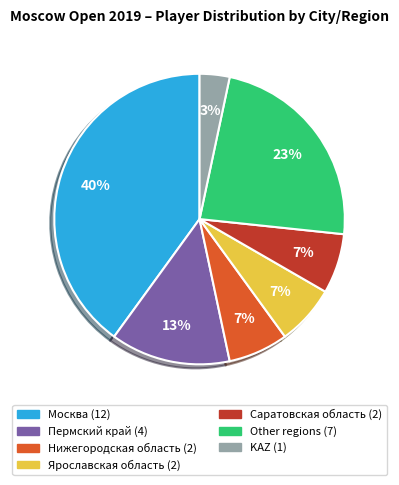

To the nearest percent, what is the average slice percentage?

14%